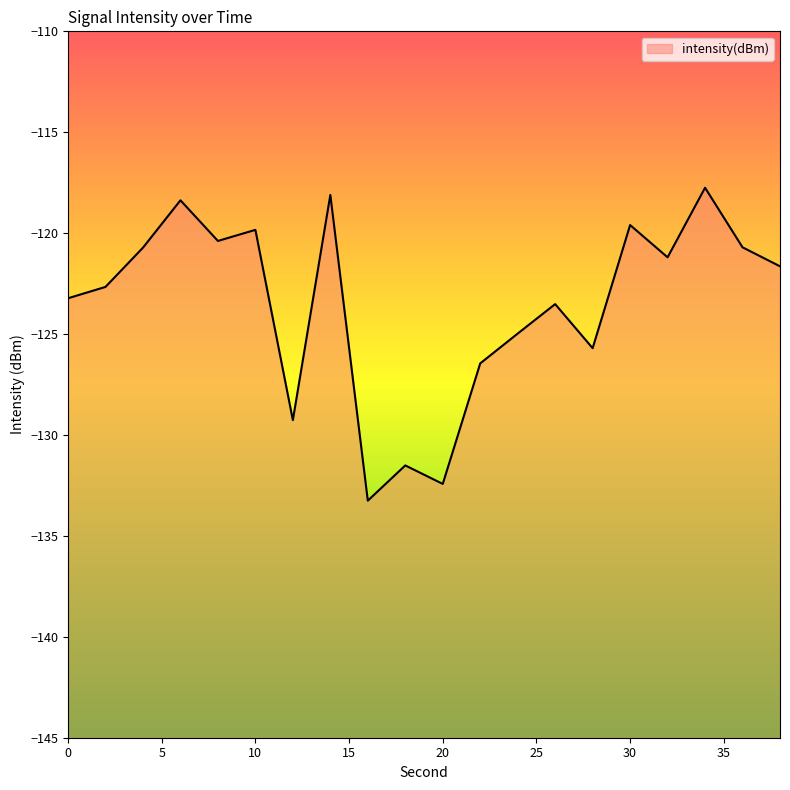

How many categories are shown in the chart?

20